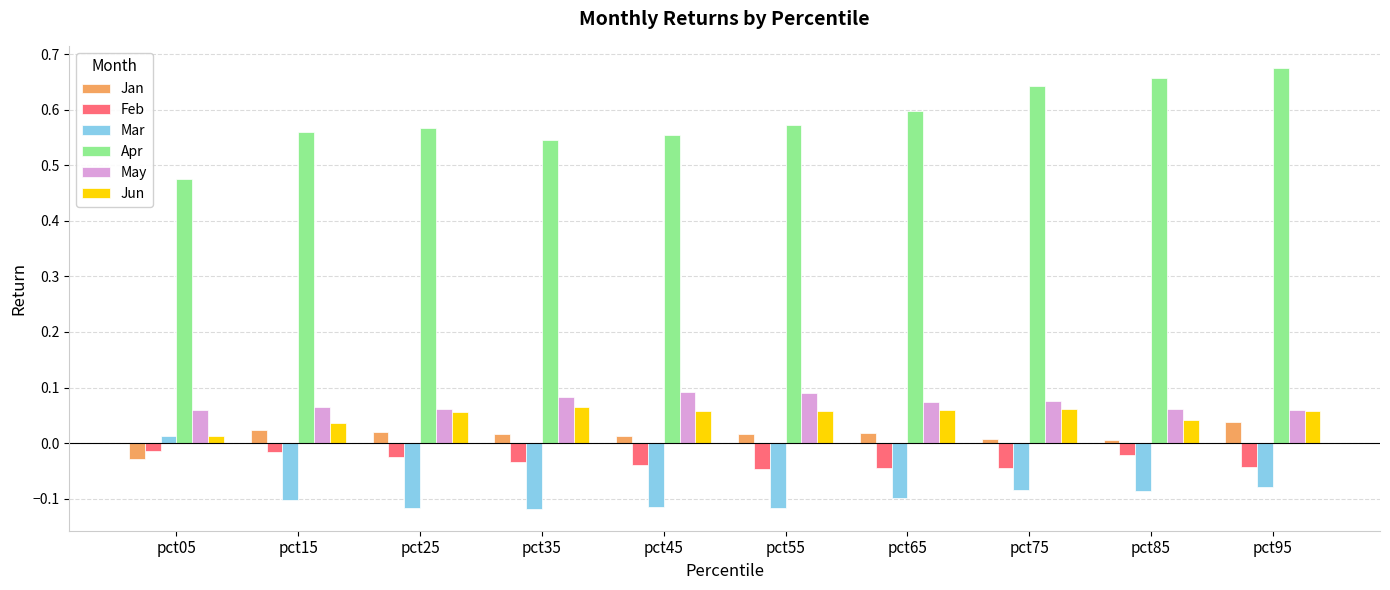

At which category is the sum across all series the highest?

pct95